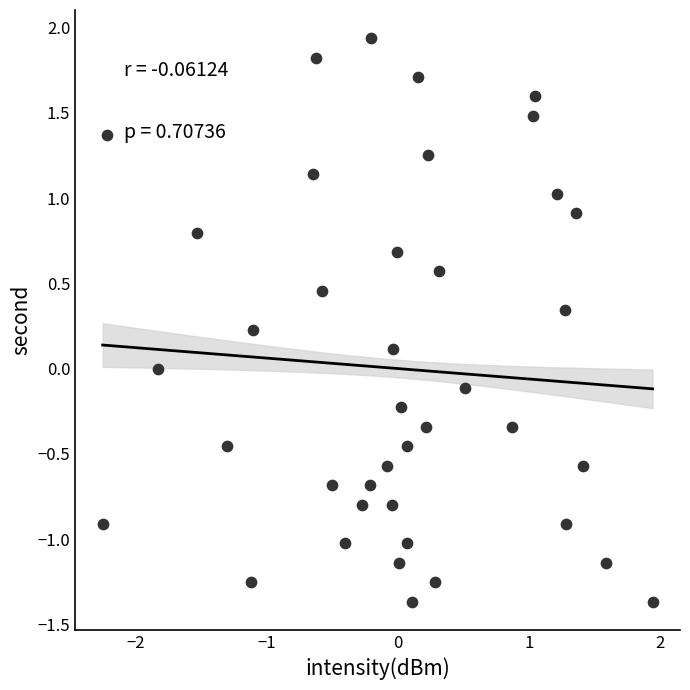

What is the range of Y values (max minus min)?

3.3